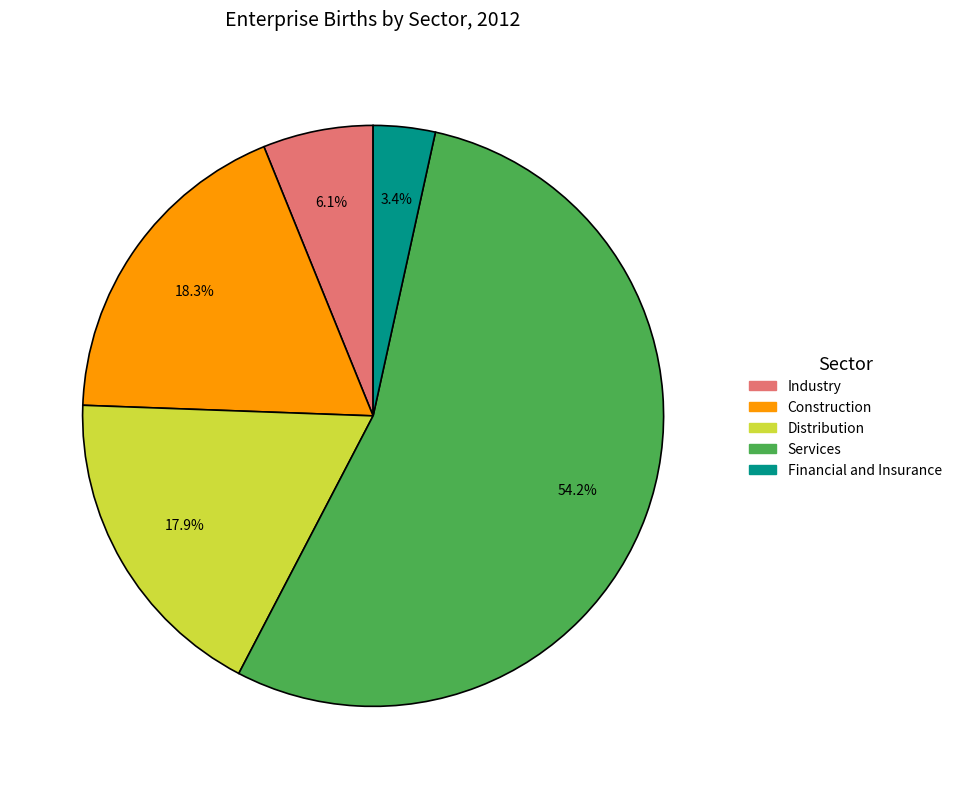

To the nearest percent, what is the difference between the Construction and Industry slice percentages?

12%